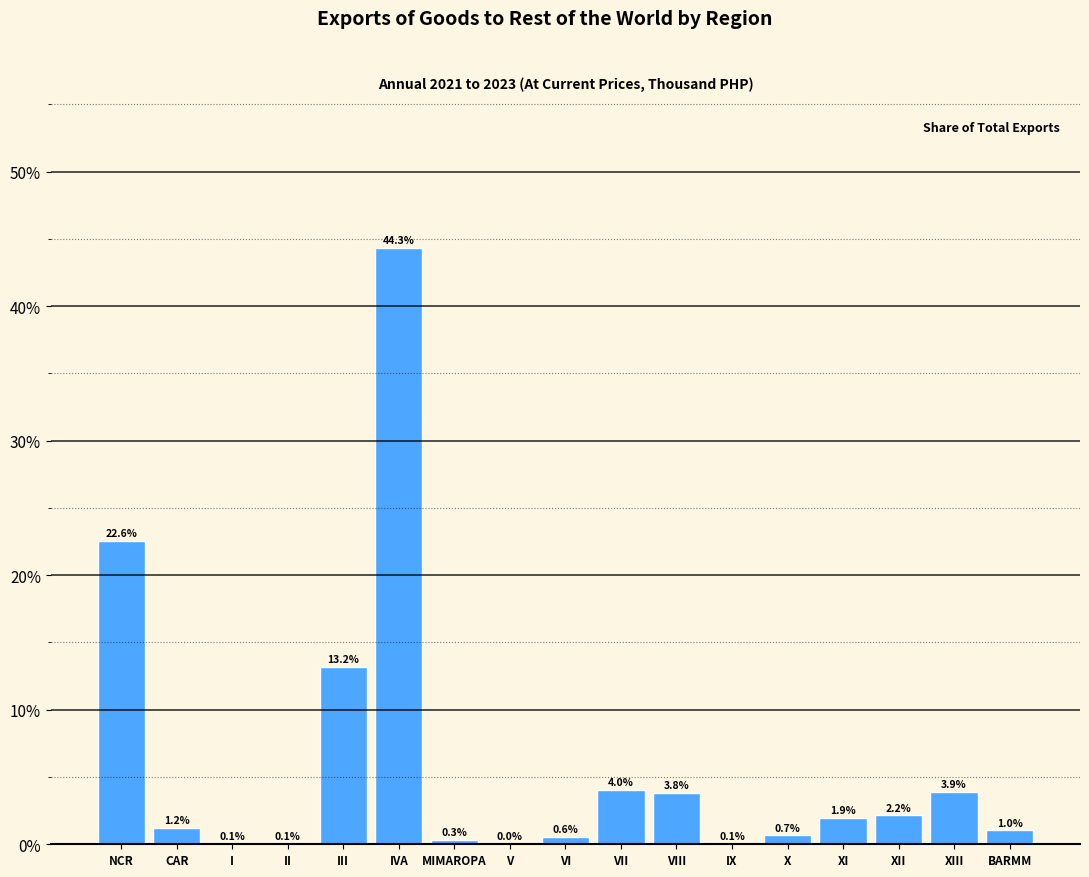

What is the sum of all values?

100.0